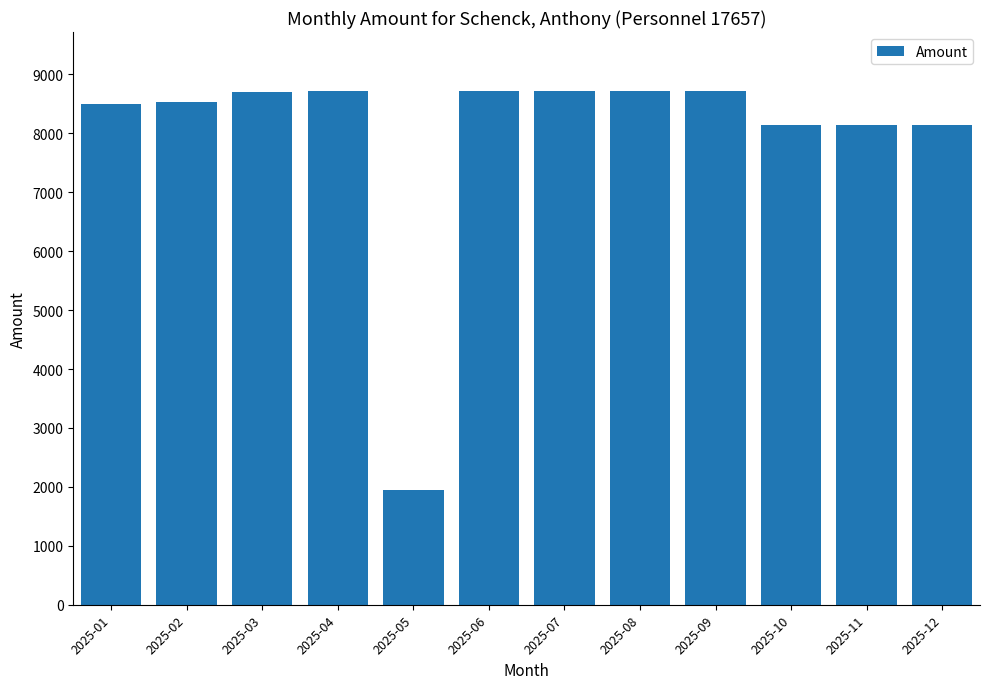

What is the ratio of the value at 2025-08 to the value at 2025-03?

1.0